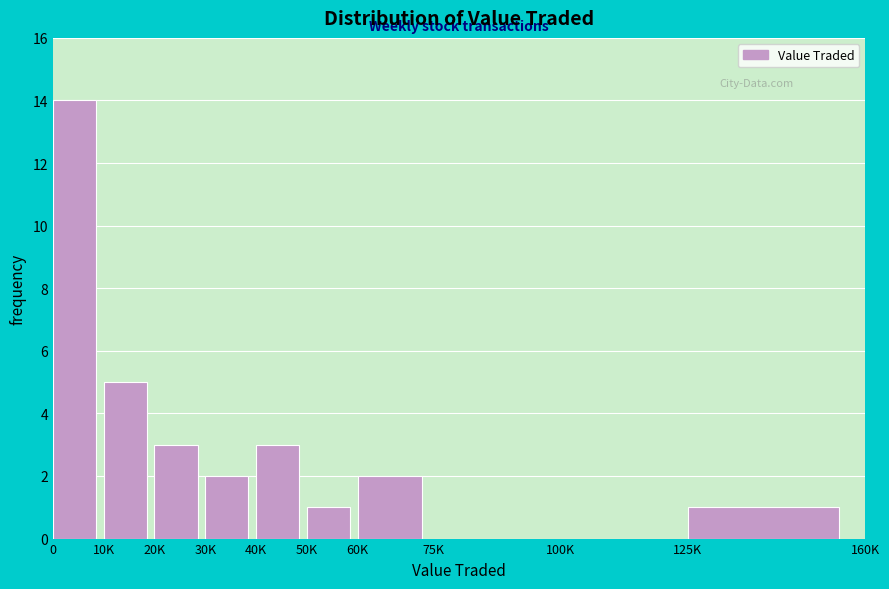

Reading right to left, list all the values displayed in this chart.

125K=1	100K=0	75K=0	60K=2	50K=1	40K=3	30K=2	20K=3	10K=5	0=14